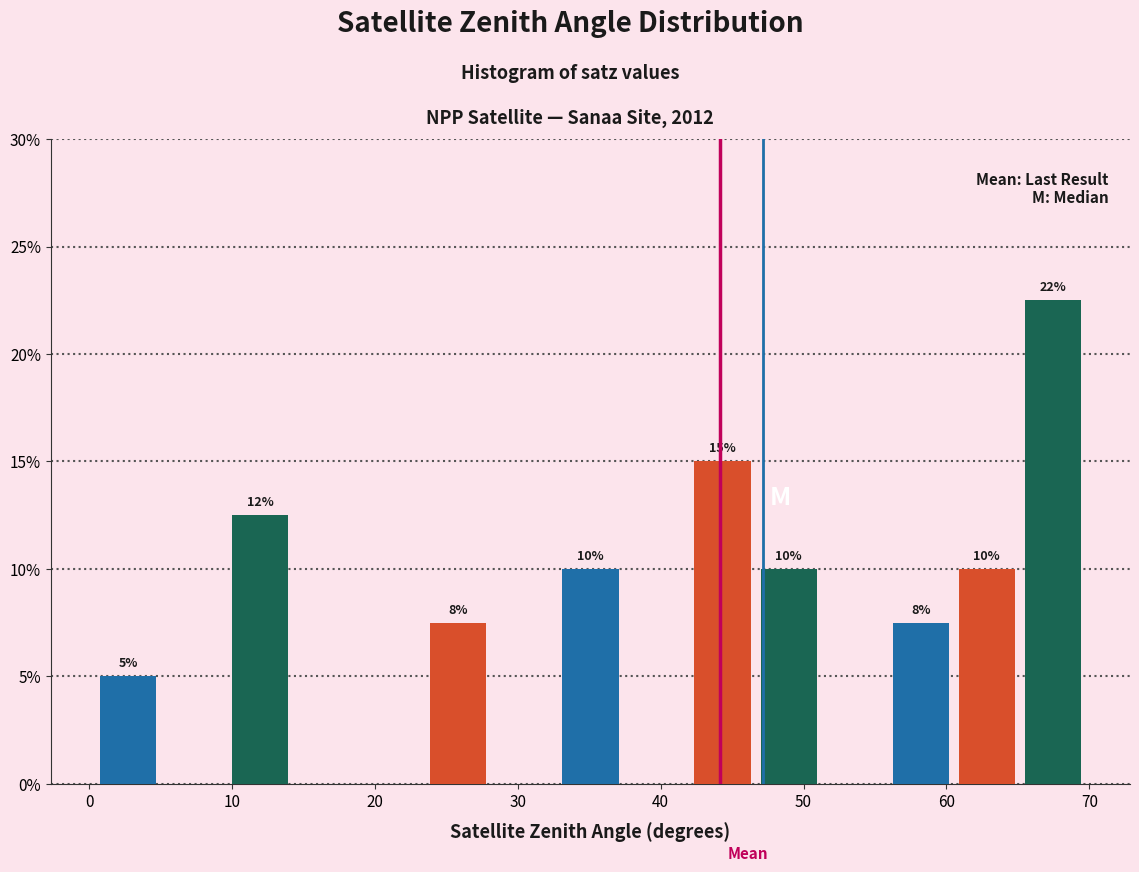

Which range on the x-axis has the tallest bar?

65 to 70